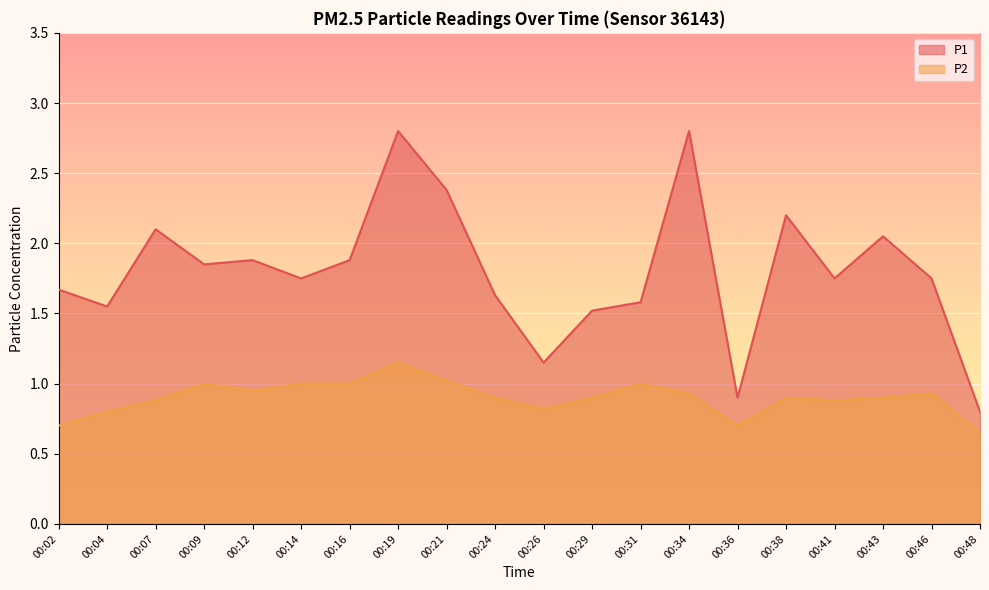

At which category does the chart reach its peak across all series?

00:19